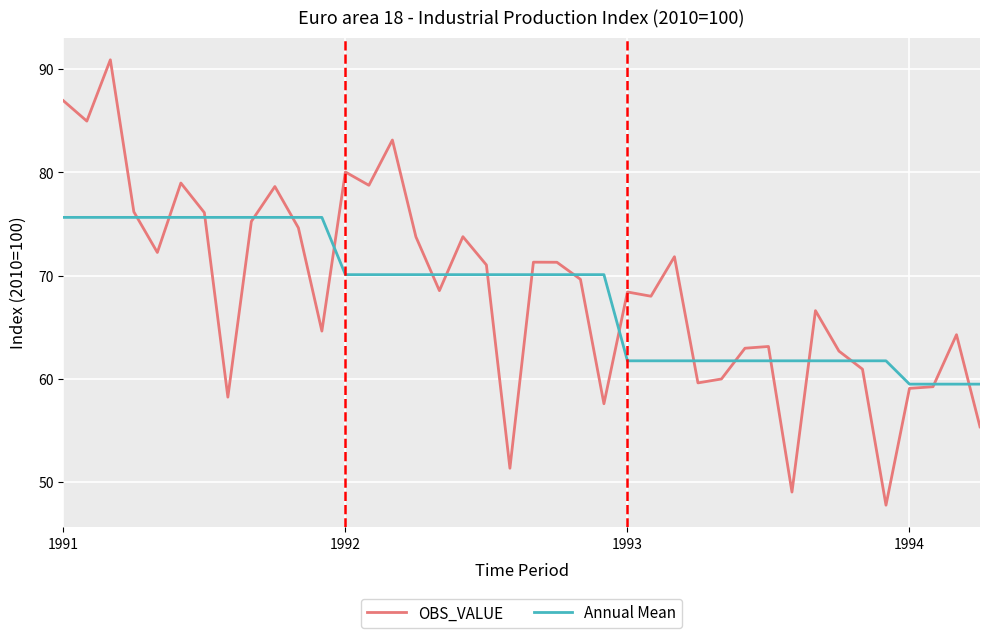

Which series has the widest spread of values?

OBS_VALUE